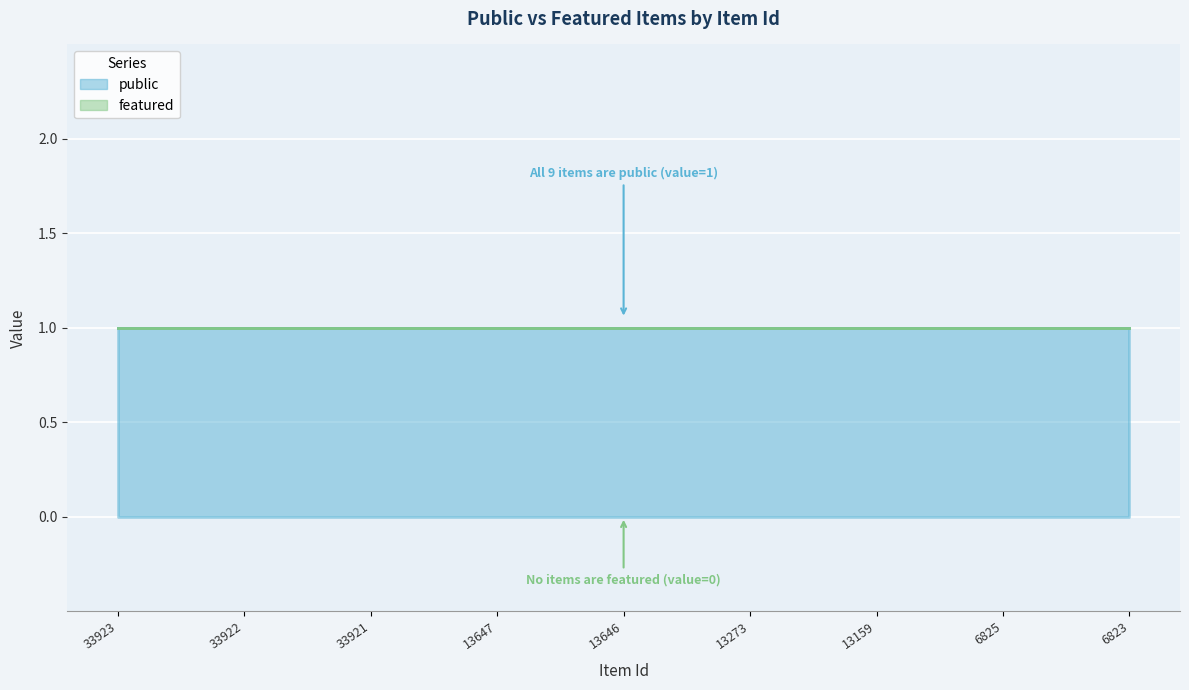

What is the greatest value displayed?

1